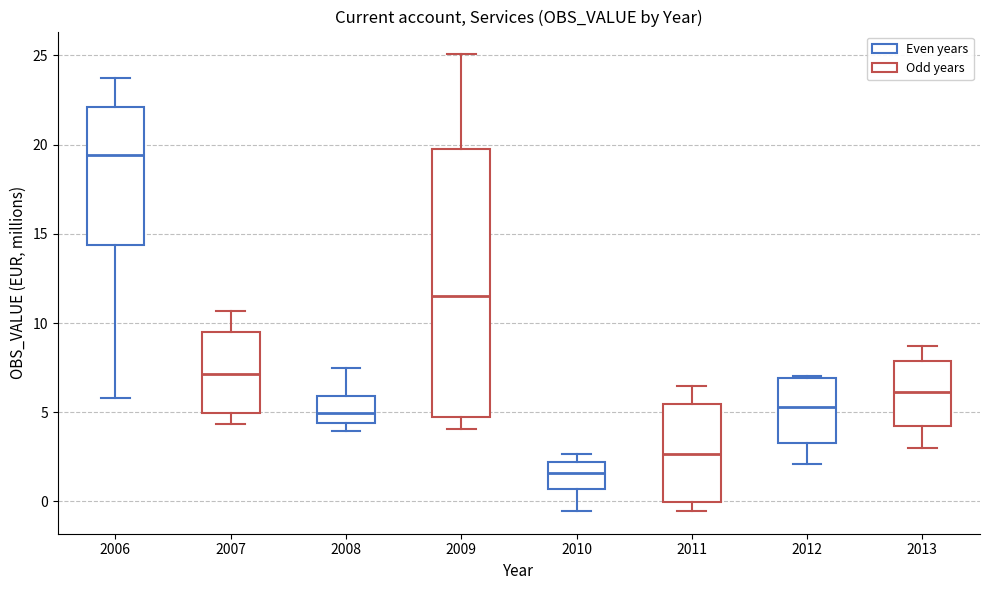

Which box is the tallest, from its lower edge to its upper edge?

2009